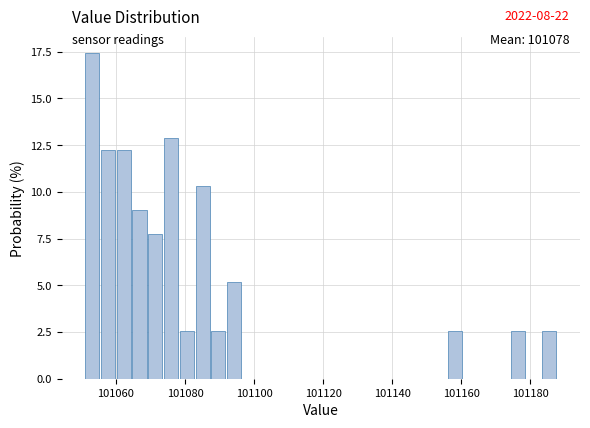

Around what value on the x-axis is the tallest bar? Give the approximate position of its centre, as read against the axis.

101054